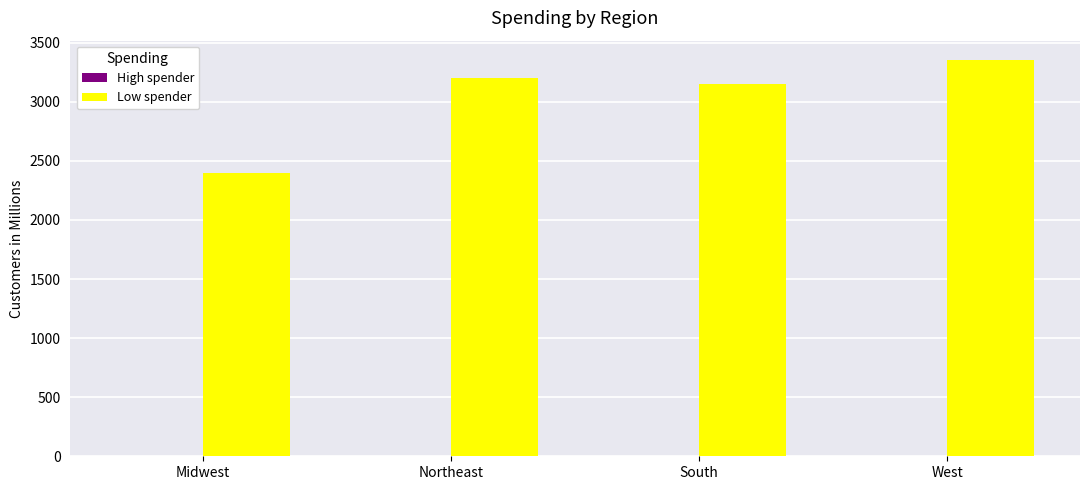

What is the approximate value at South, to the nearest 100?

3200